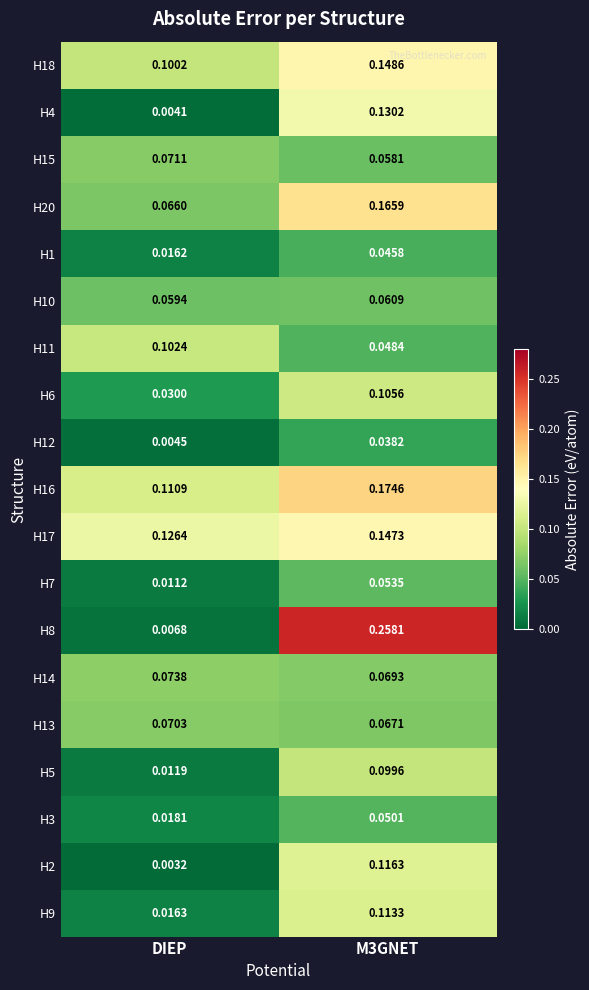

Is the value of H16 at M3GNET greater than the value of H12 at DIEP?

Yes